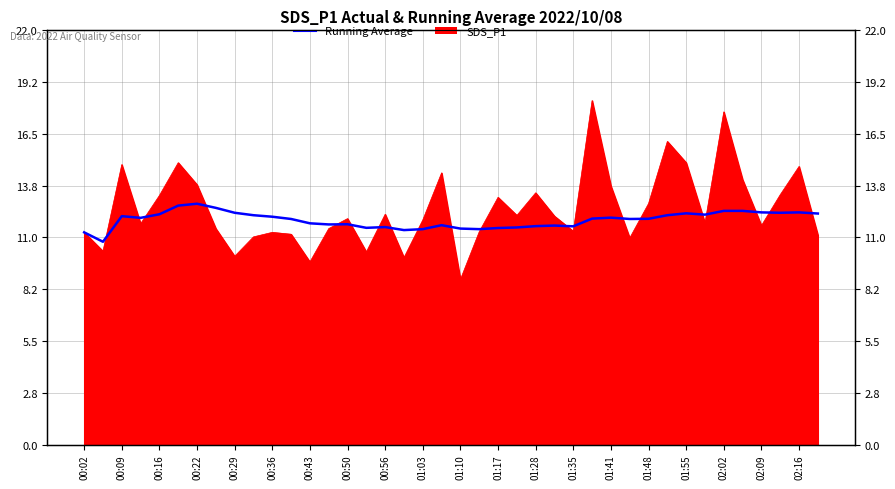

What is the greatest value displayed?

12.8